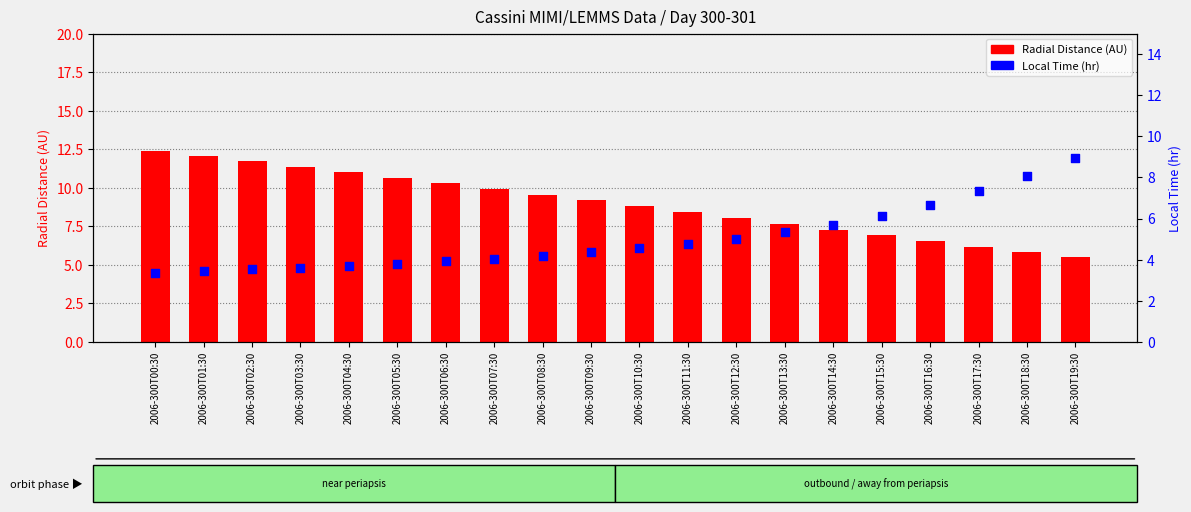

Which series has the largest total across all categories?

Radial Distance (AU)